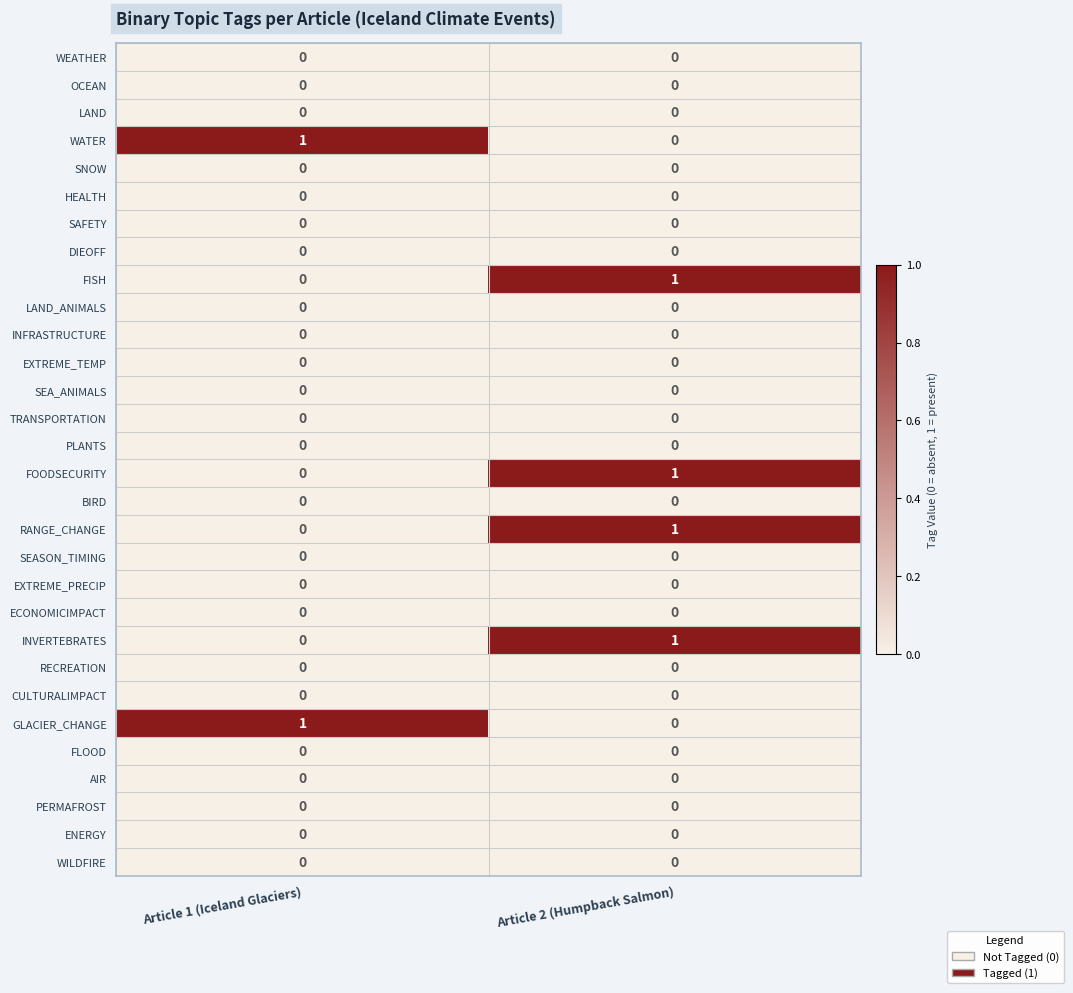

True or false: RANGE_CHANGE has a value of 0 at Article 1 (Iceland Glaciers).

True